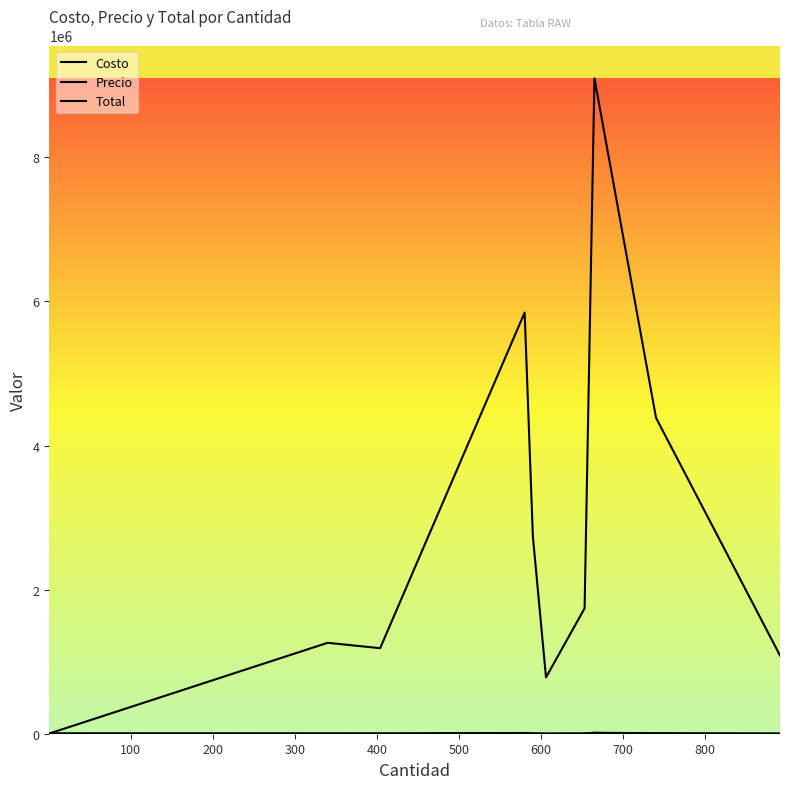

True or false: Total and Costo intersect in this chart.

False